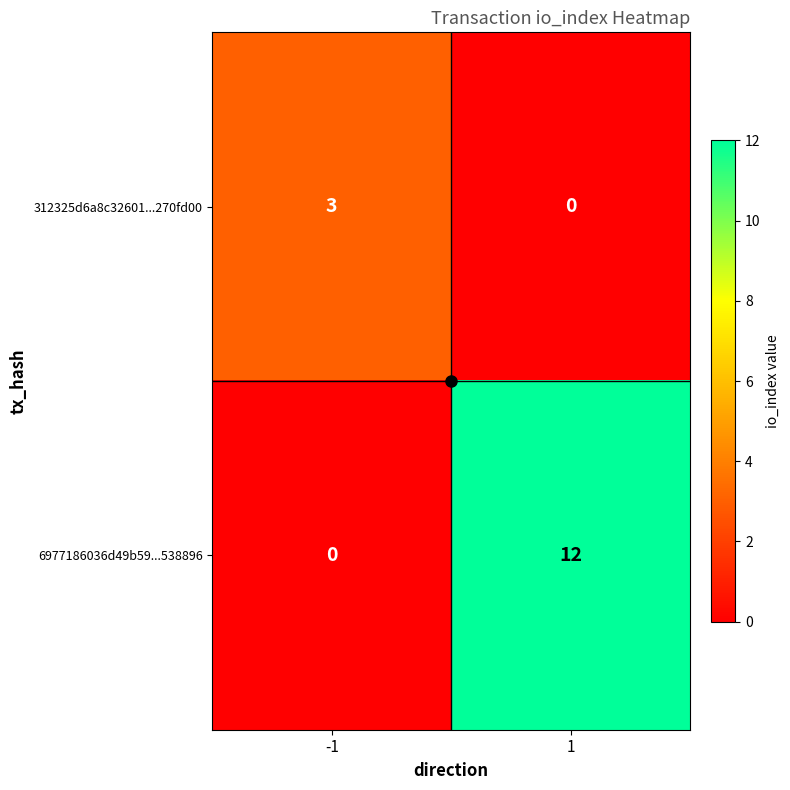

Which series has the largest total across all categories?

6977186036d49b59...538896